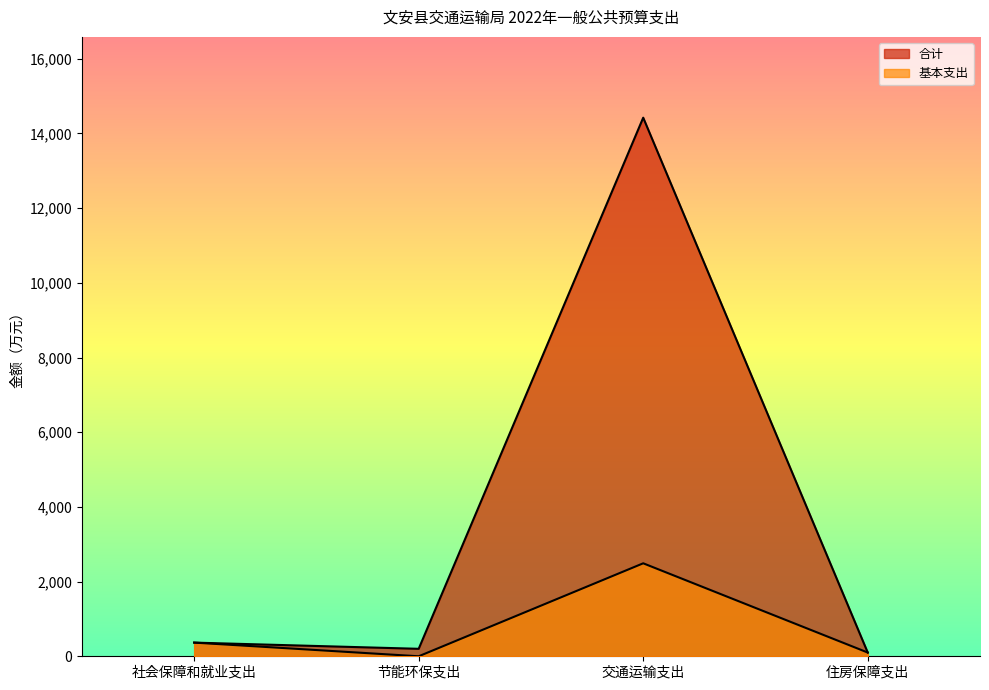

How many interior local peaks does the 基本支出 series have?

1